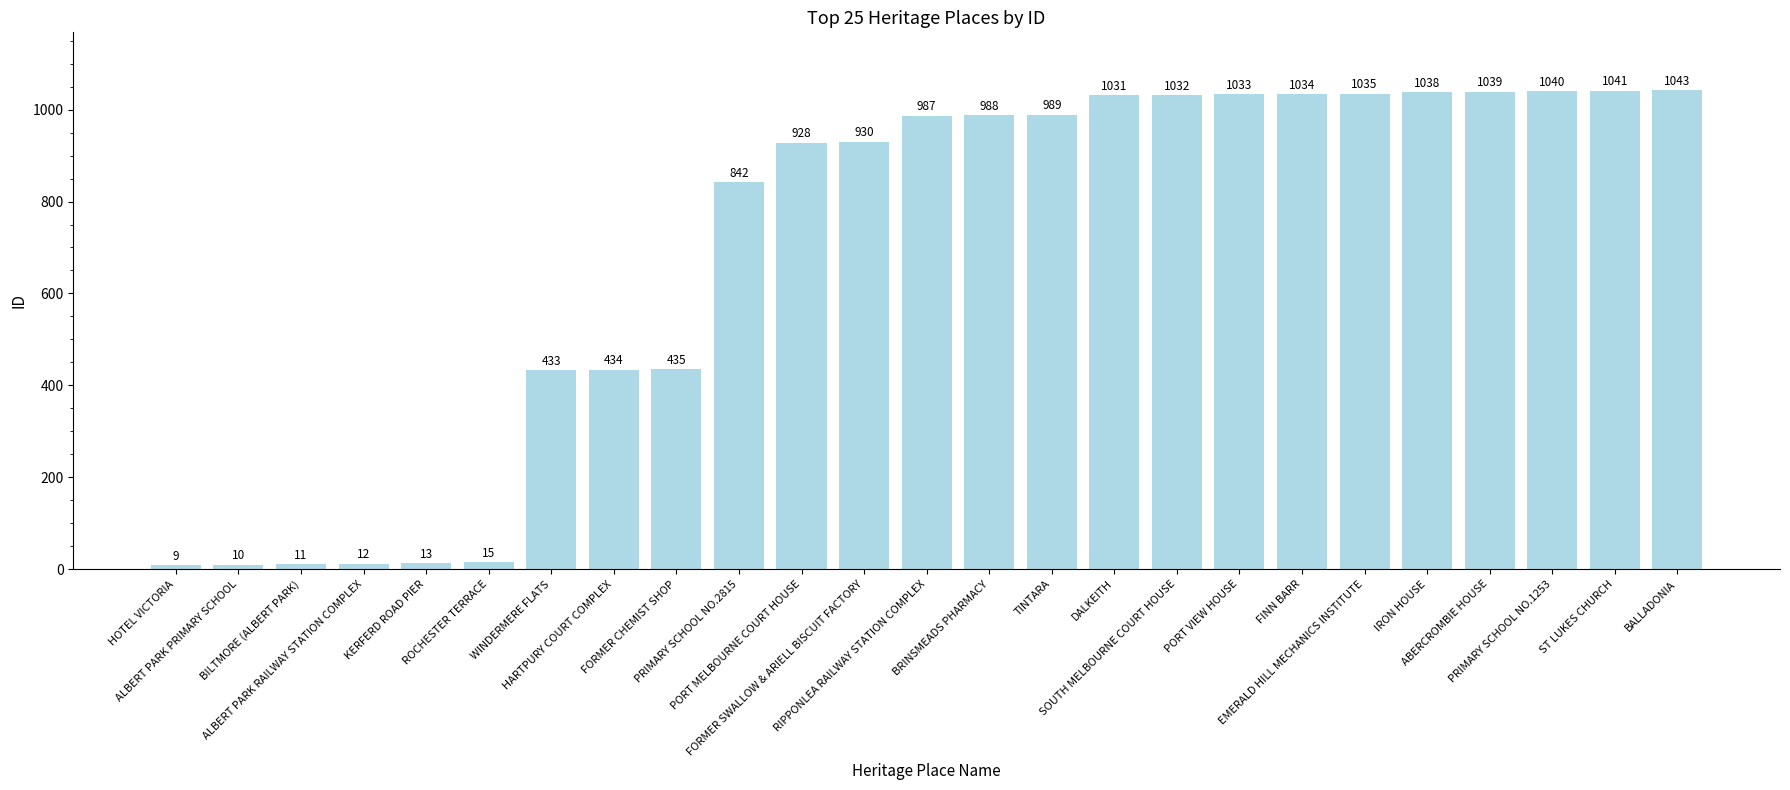

At which category does the chart reach its minimum across all series?

HOTEL VICTORIA